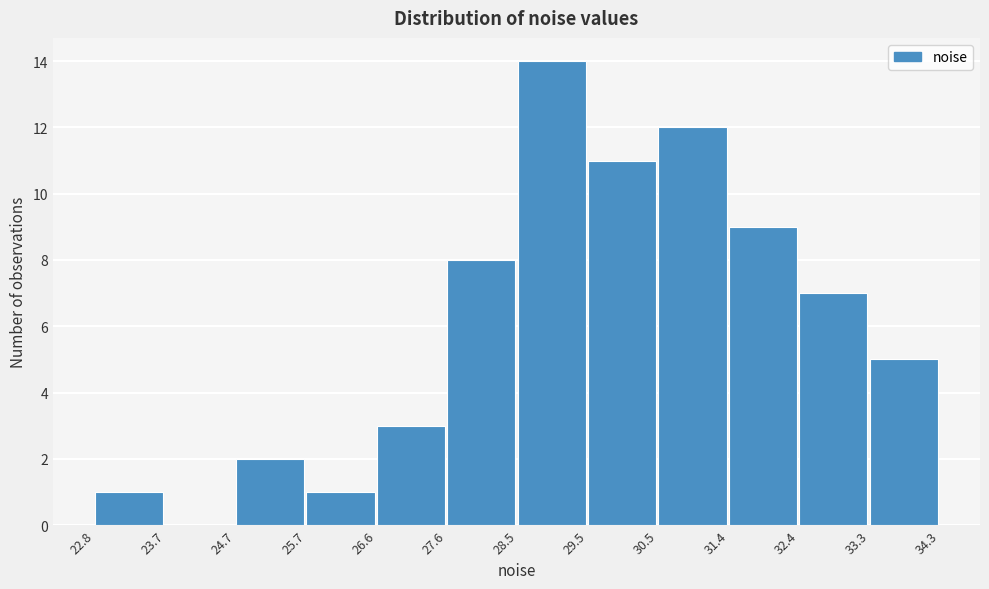

Reading left to right, list every bar in this chart as the range it spans on the x-axis followed by its height. The values are not printed on the chart, so give them approximately, as read against the axis.

22.8 to 23.7: 1
23.7 to 24.7: 0
24.7 to 25.7: 2
25.7 to 26.6: 1
26.6 to 27.6: 3
27.6 to 28.5: 8
28.5 to 29.5: 14
29.5 to 30.5: 11
30.5 to 31.4: 12
31.4 to 32.4: 9
32.4 to 33.3: 7
33.3 to 34.3: 5